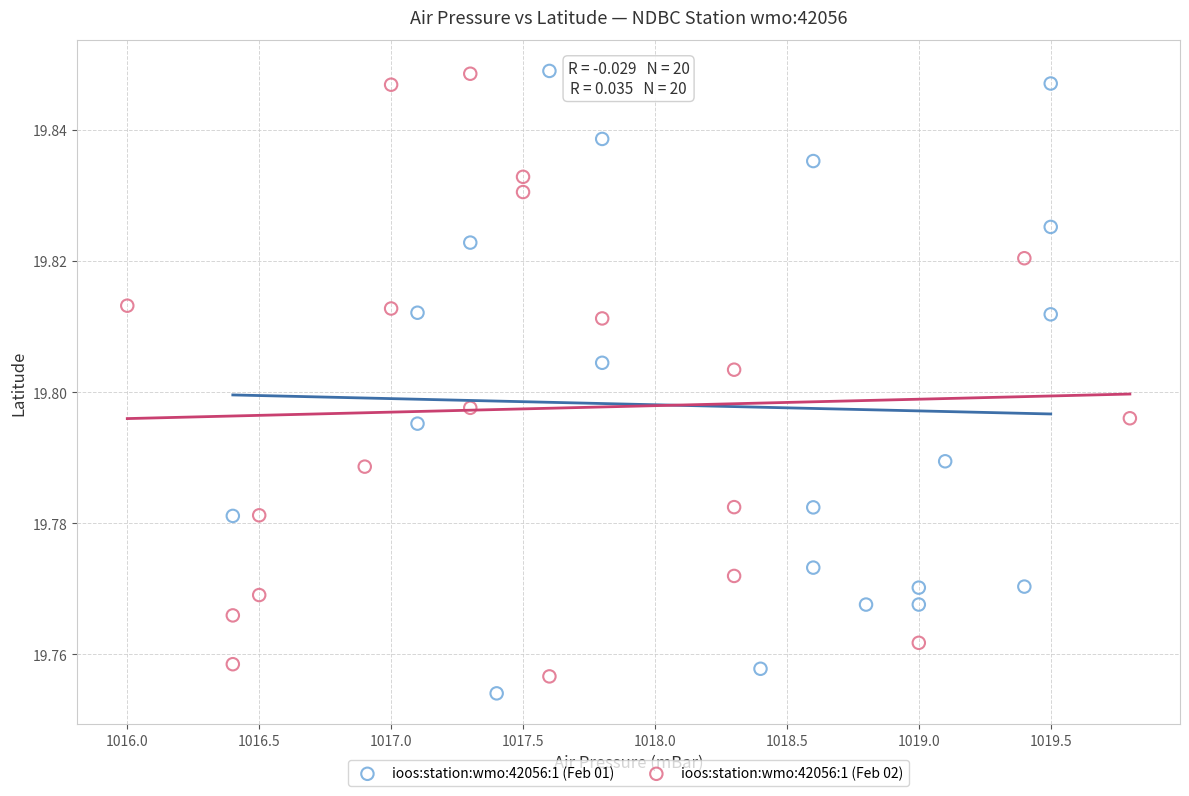

Which series reaches the minimum Y coordinate?

ioos:station:wmo:42056:1 (Feb 01)